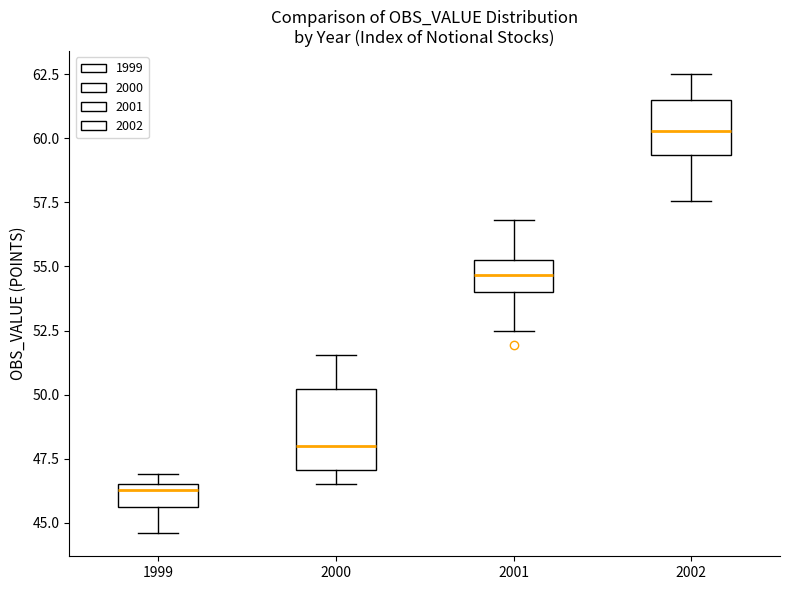

Where is the lower edge of the box at x = 1999 on the y-axis? The values are not printed on the chart, so give them approximately, as read against the axis.

45.5